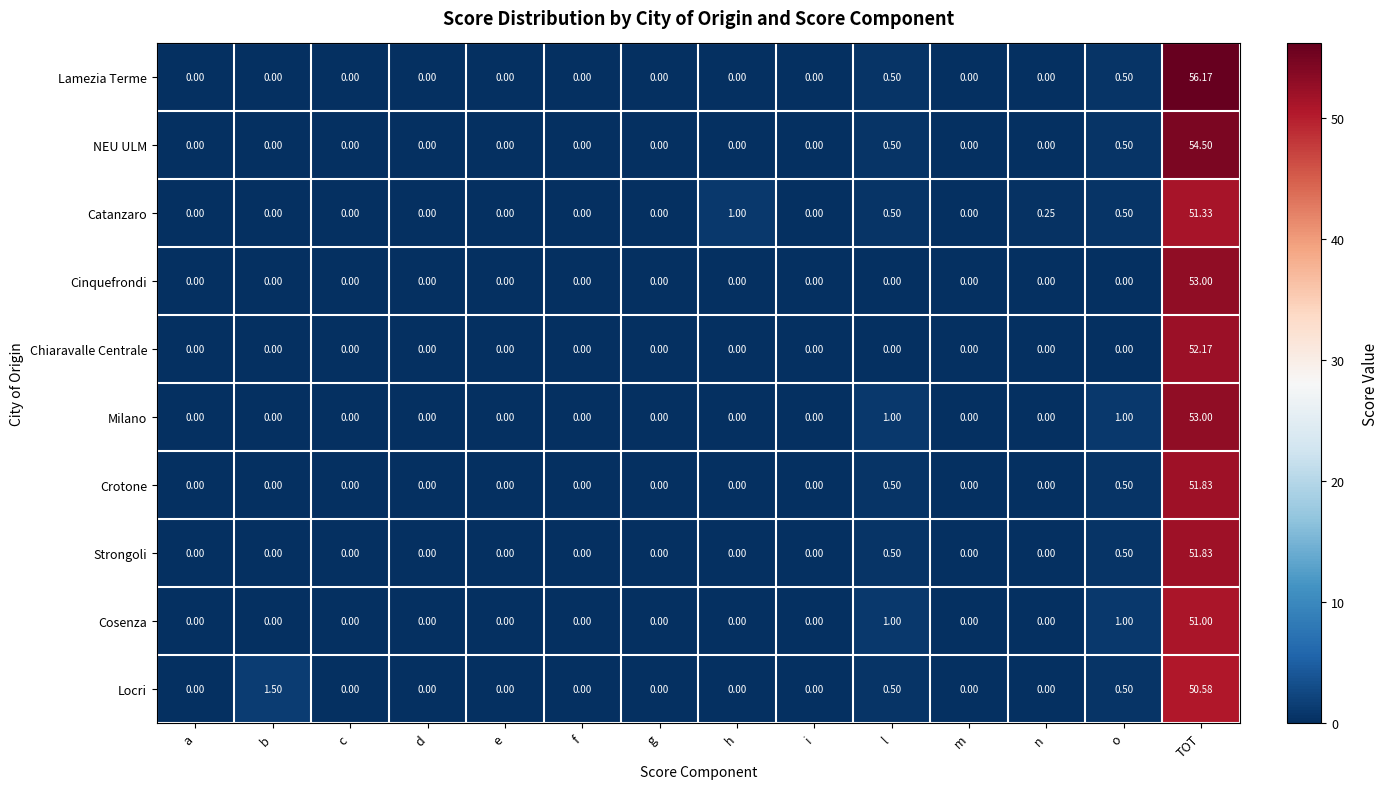

Which series changed the most between d and h?

Catanzaro